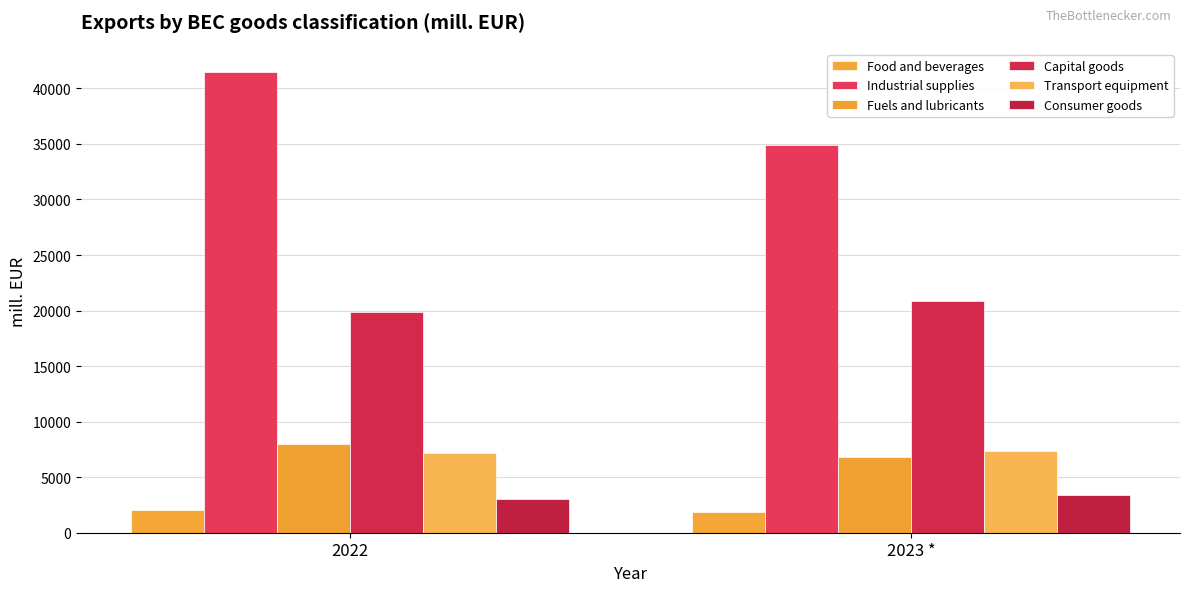

At which label does Consumer goods reach its minimum?

2022